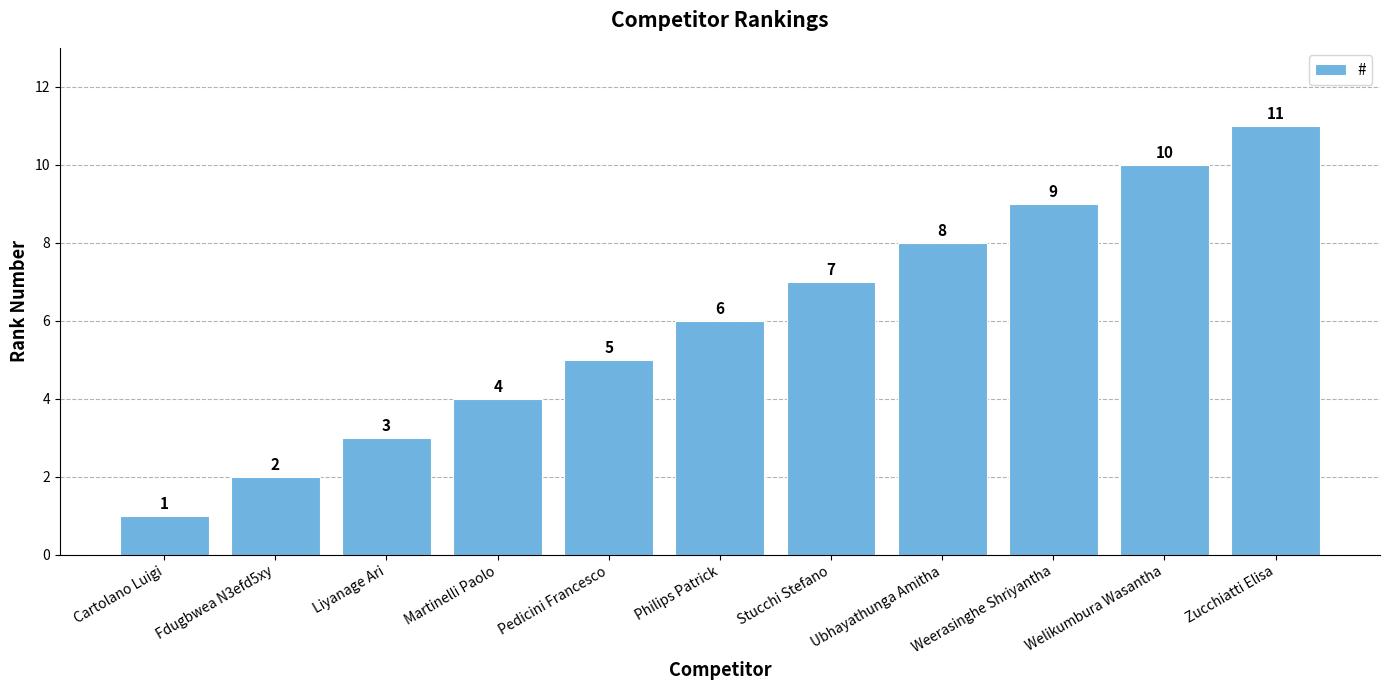

What is the difference between the values at Liyanage Ari and Stucchi Stefano?

4